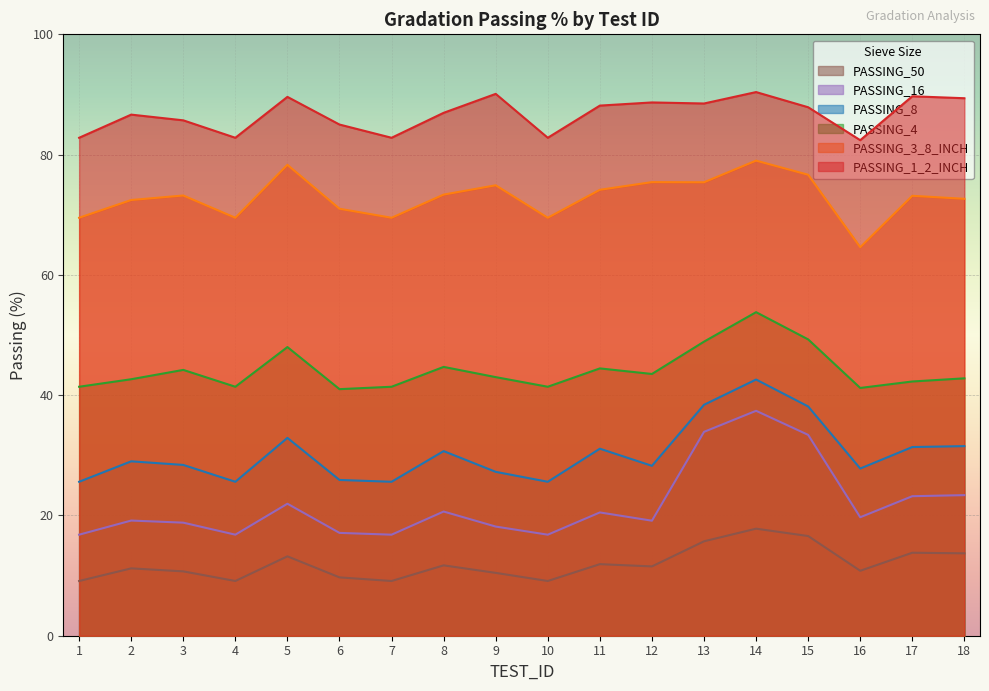

Which category has the highest value across all series?

14